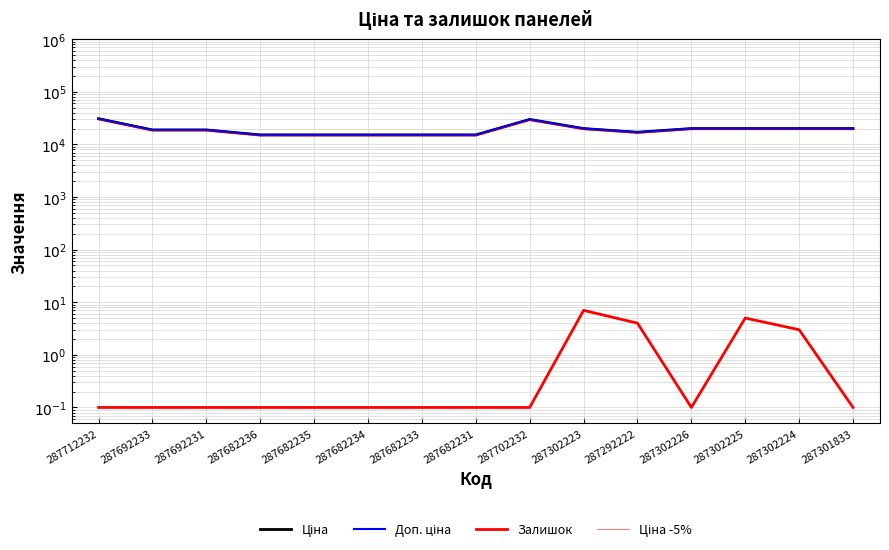

At which category does Ціна reach its first local peak?

287702232